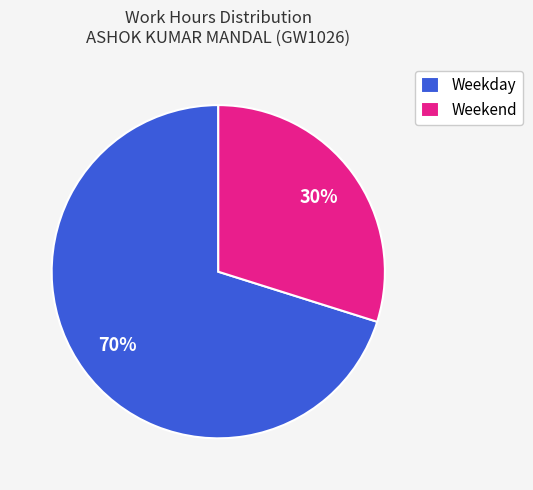

To the nearest percent, what is the difference between the largest and smallest slice percentages?

40%